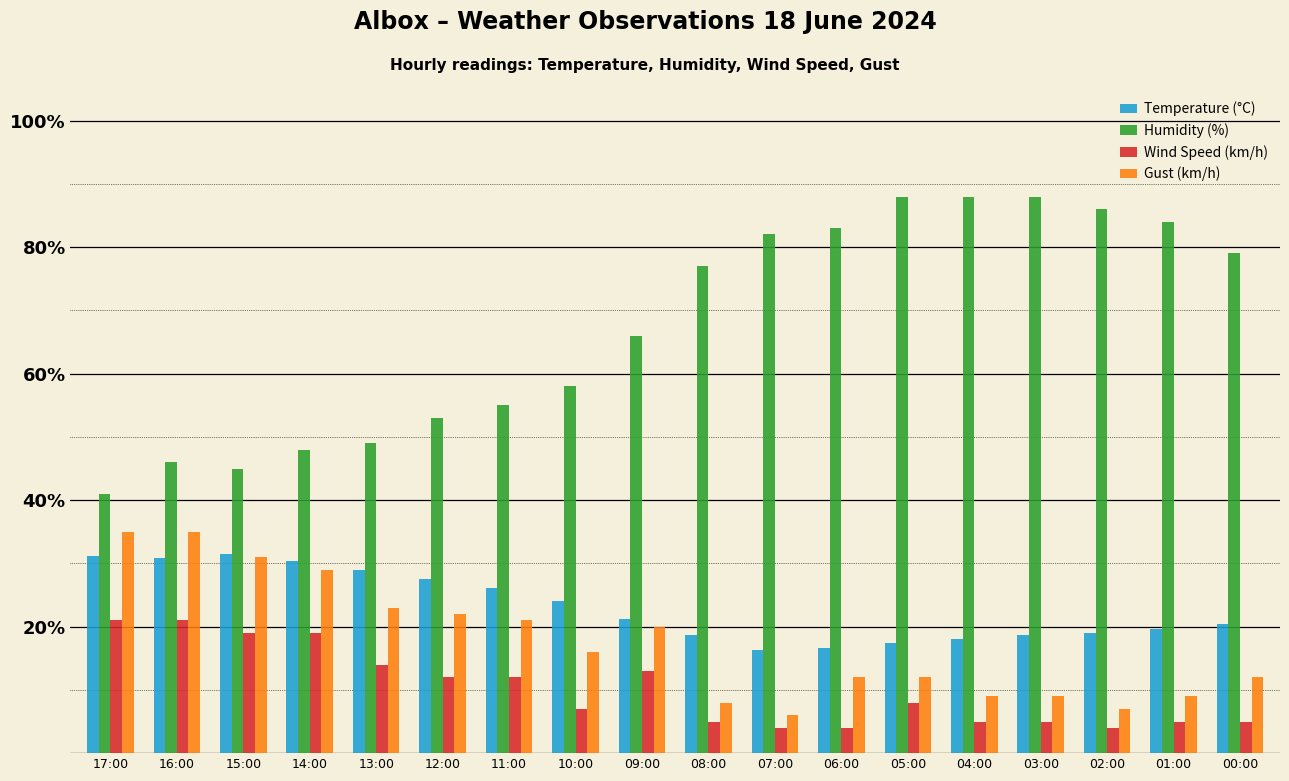

The value of Temperature (°C) at 07:00 is 28.8. True or false?

False